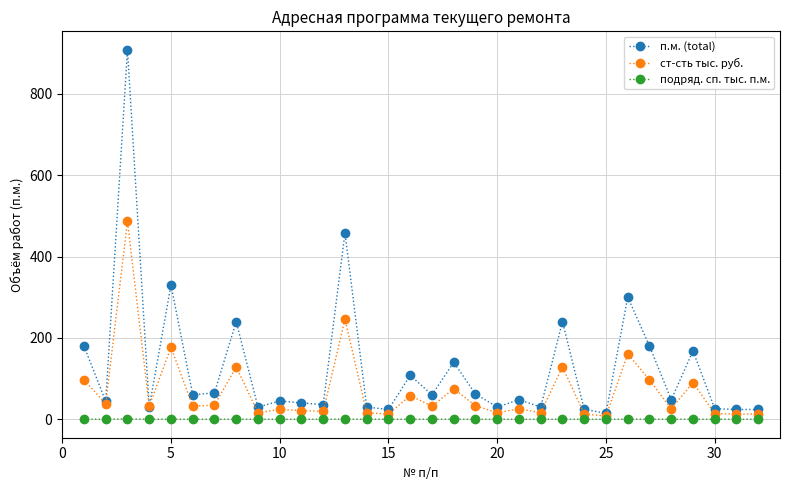

What is the greatest value displayed?

908.0